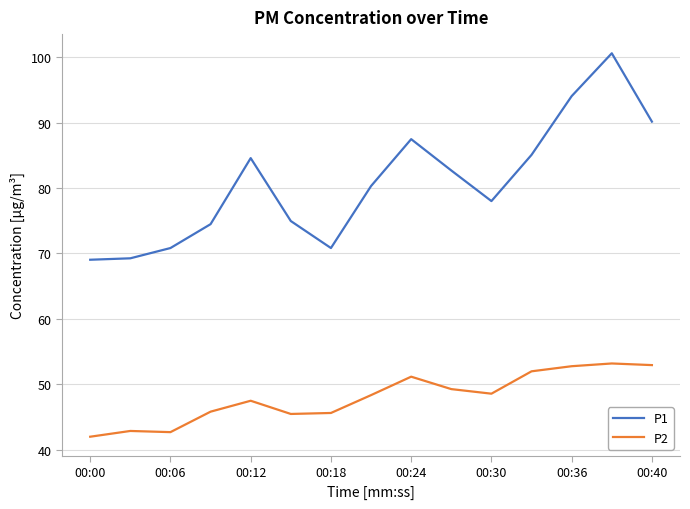

True or false: P2 and P1 intersect in this chart.

False